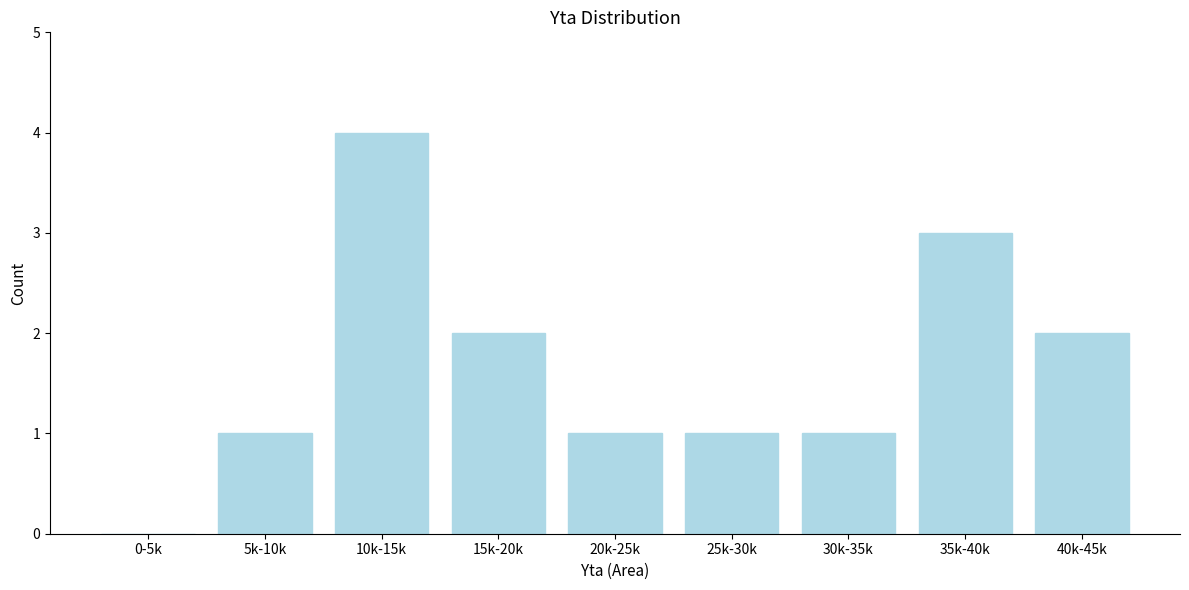

Reading left to right, extract all data points from this chart.

0-5k=0	5k-10k=1	10k-15k=4	15k-20k=2	20k-25k=1	25k-30k=1	30k-35k=1	35k-40k=3	40k-45k=2